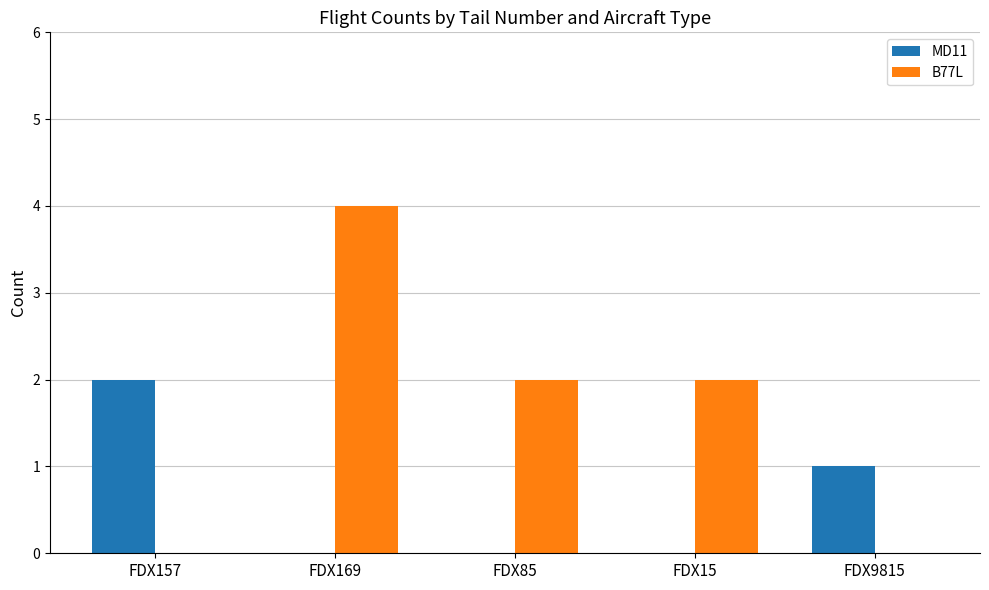

The B77L series shows 4 at FDX169. True or false?

True